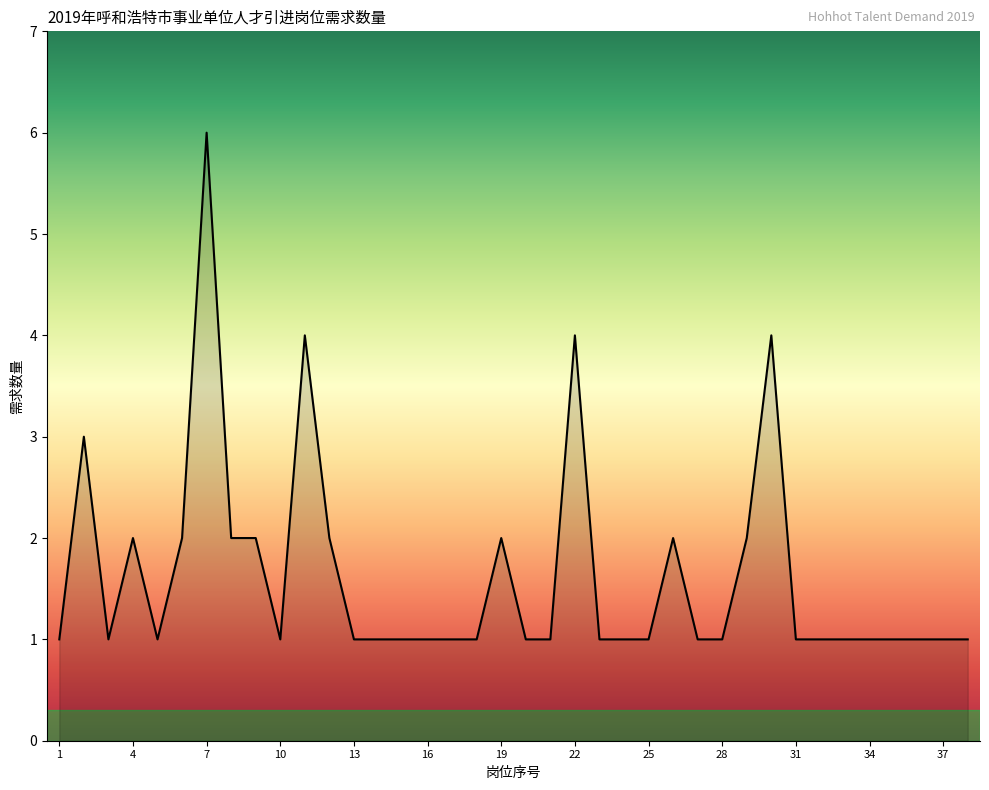

How many values are between 1 and 2?

33